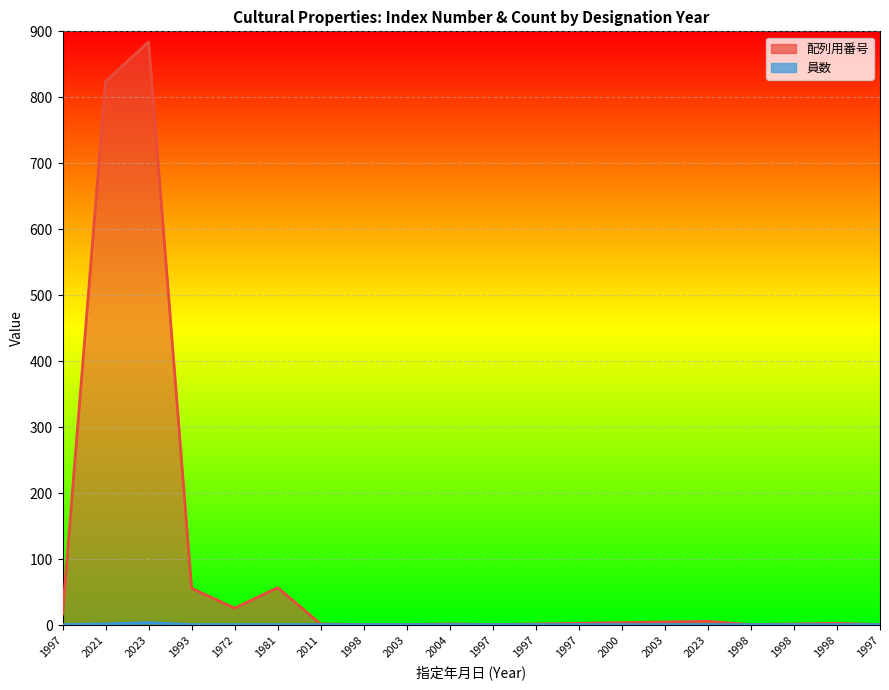

List the labels in order of 配列用番号 value, largest first.

2023, 2021, 1981, 1993, 1972, 1997, 2023, 2003, 2000, 1997, 1998, 2011, 2004, 1997, 1998, 1998, 2003, 1997, 1998, 1997